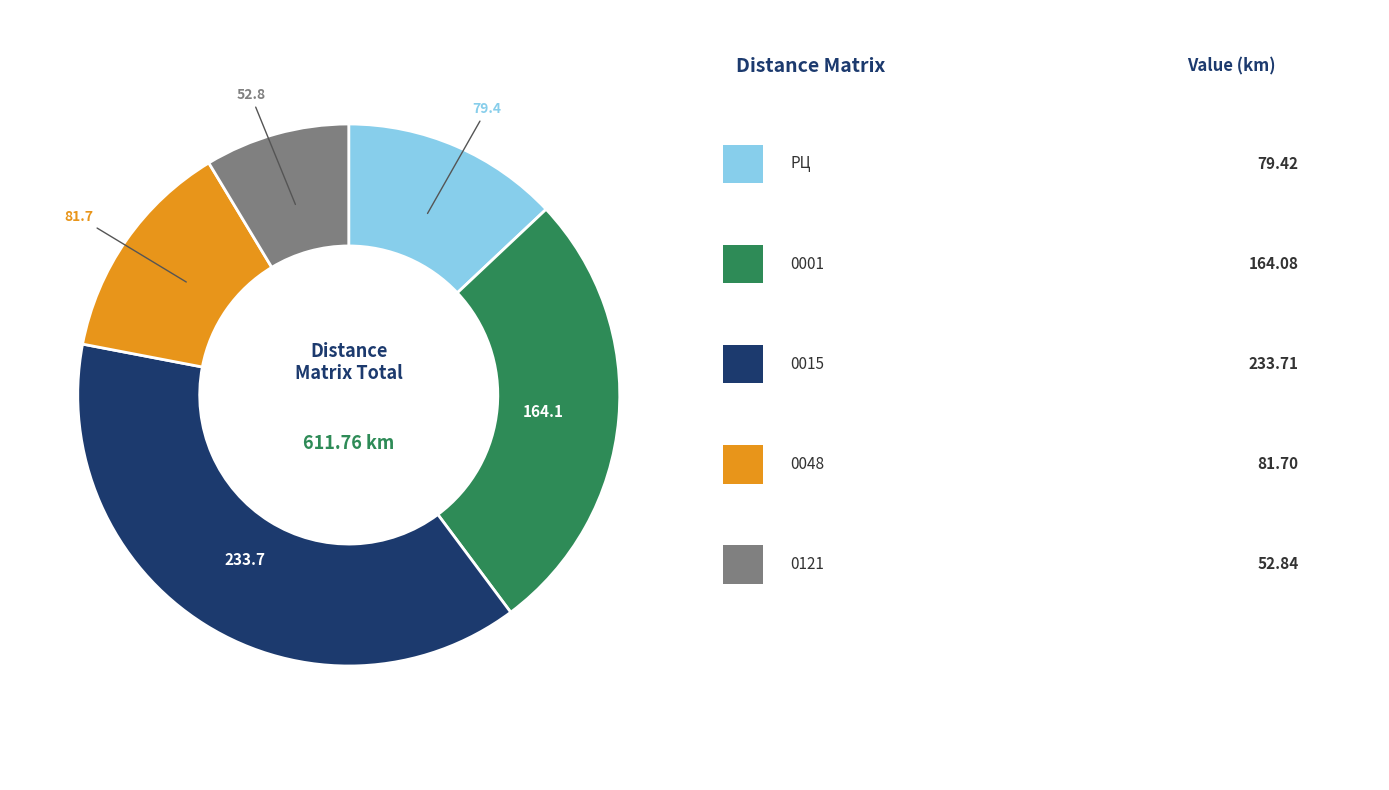

Does any single category account for the majority?

No